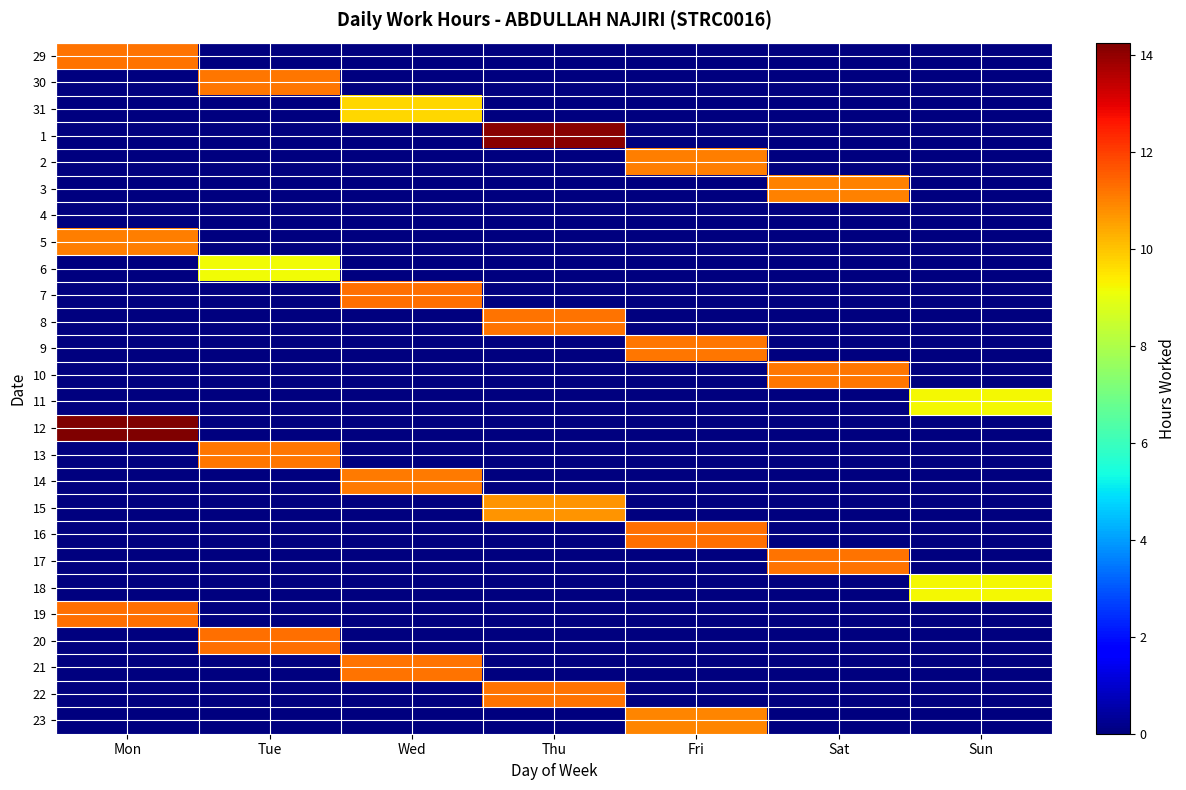

At how many categories does at least one series exceed 6?

7